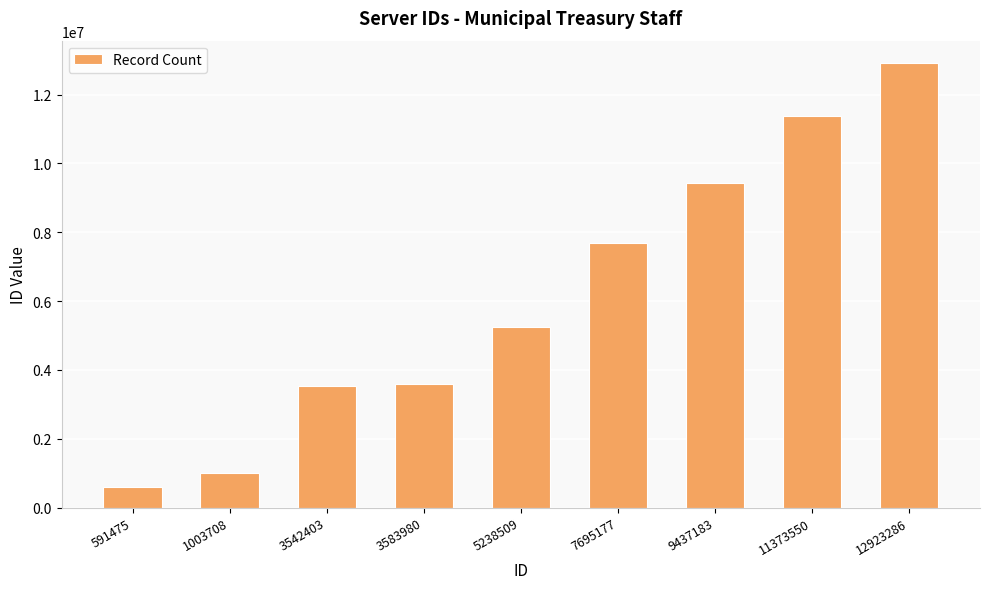

At which label is the value closest to 6757380?

7695177